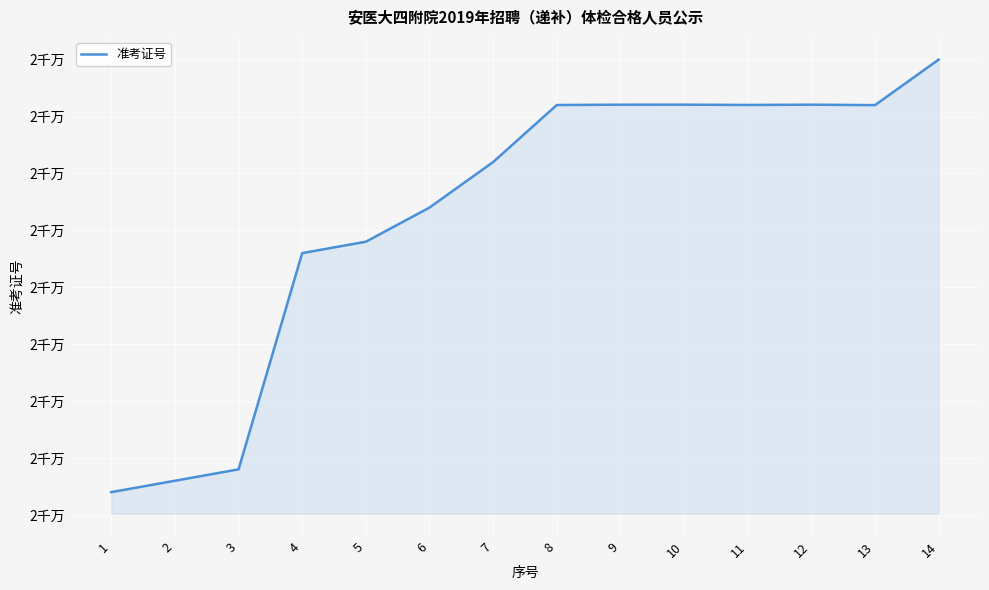

What is the change in value from 9 to 14?

+39618